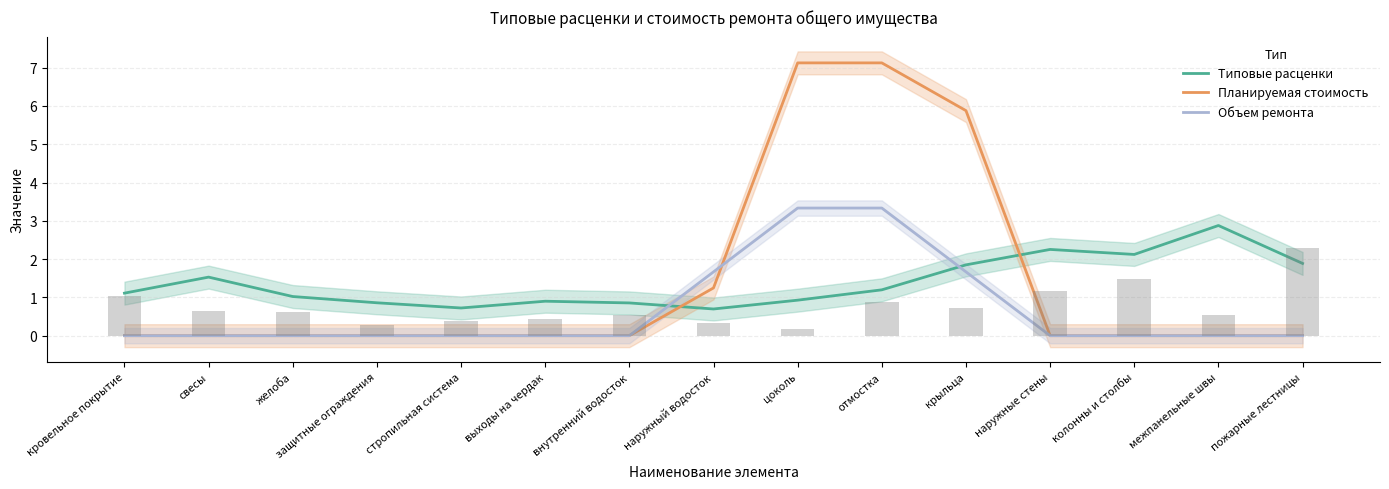

What is the sum of the Типовые расценки values at наружный водосток and желоба?

1.7